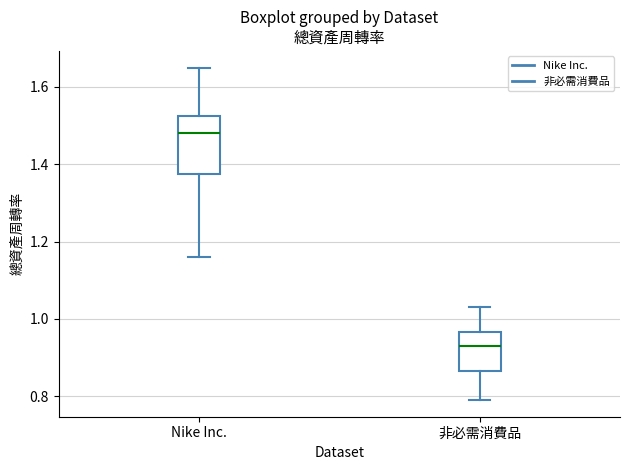

Where does the upper whisker of the box for Nike Inc. end on the y-axis? The values are not printed on the chart, so give them approximately, as read against the axis.

1.66